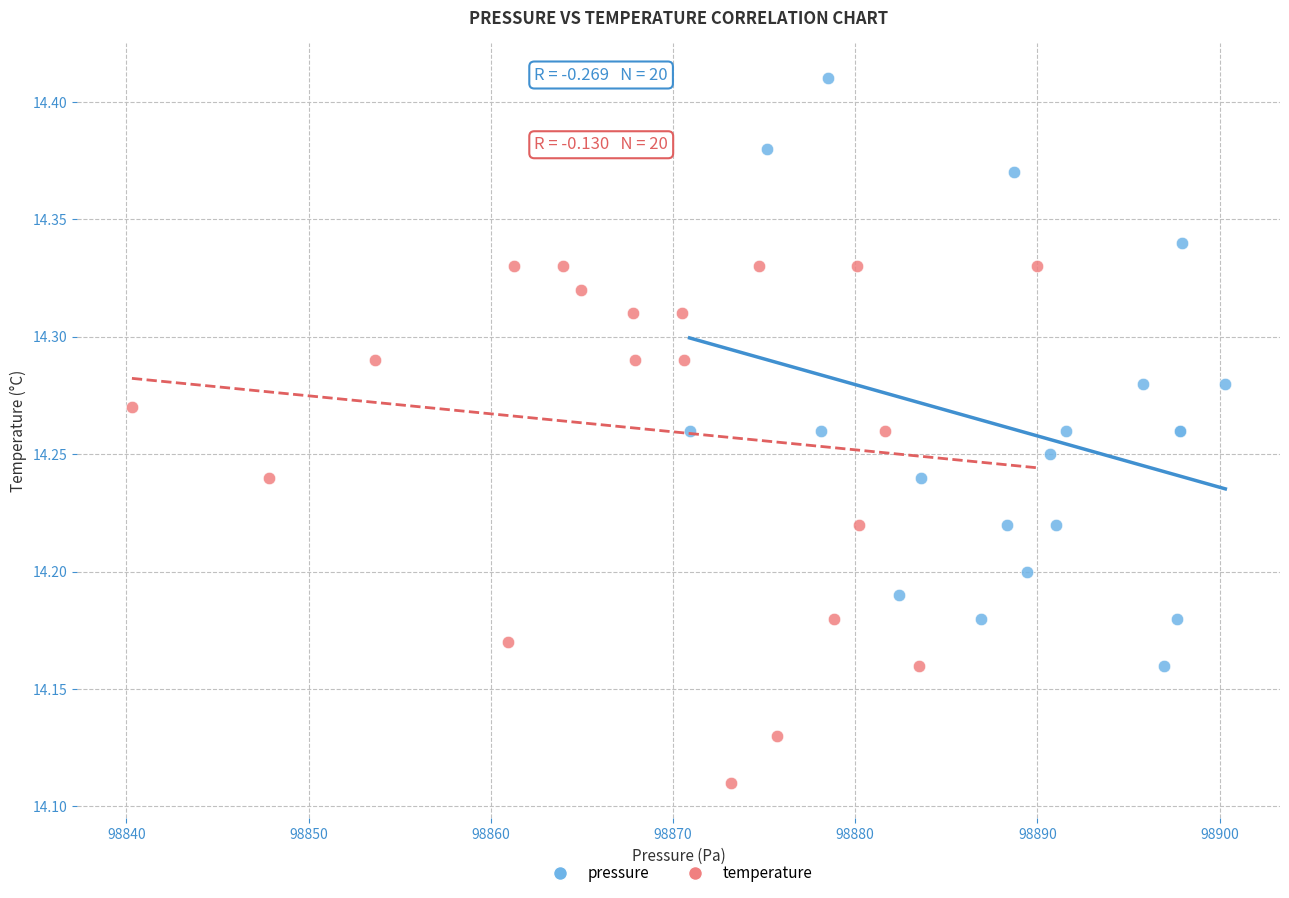

Which series has the largest Y range (max minus min)?

pressure